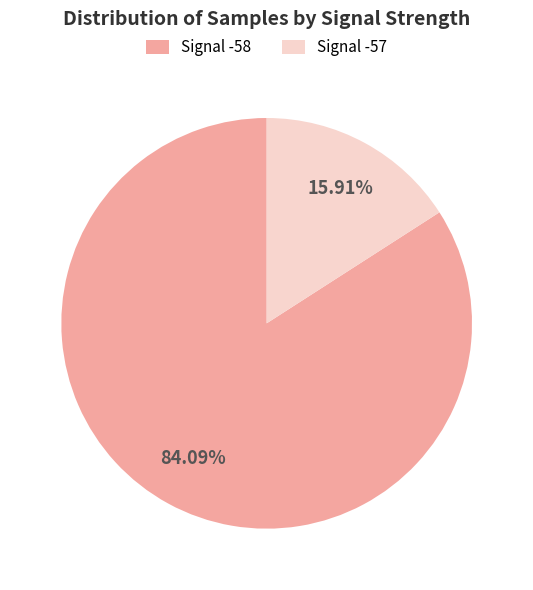

Which has a higher value, Signal -58 or Signal -57?

Signal -58